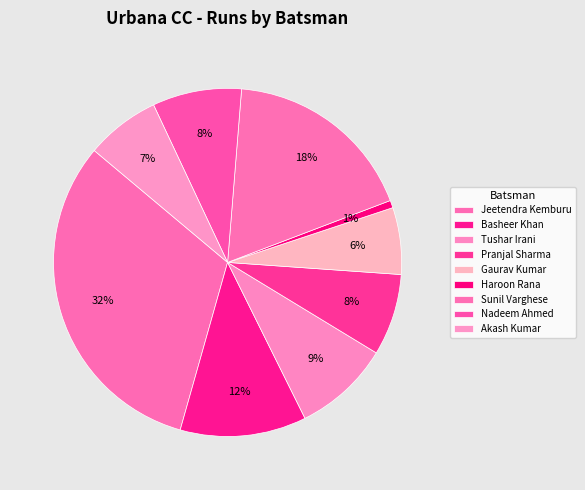

How many slices are in this pie chart?

9